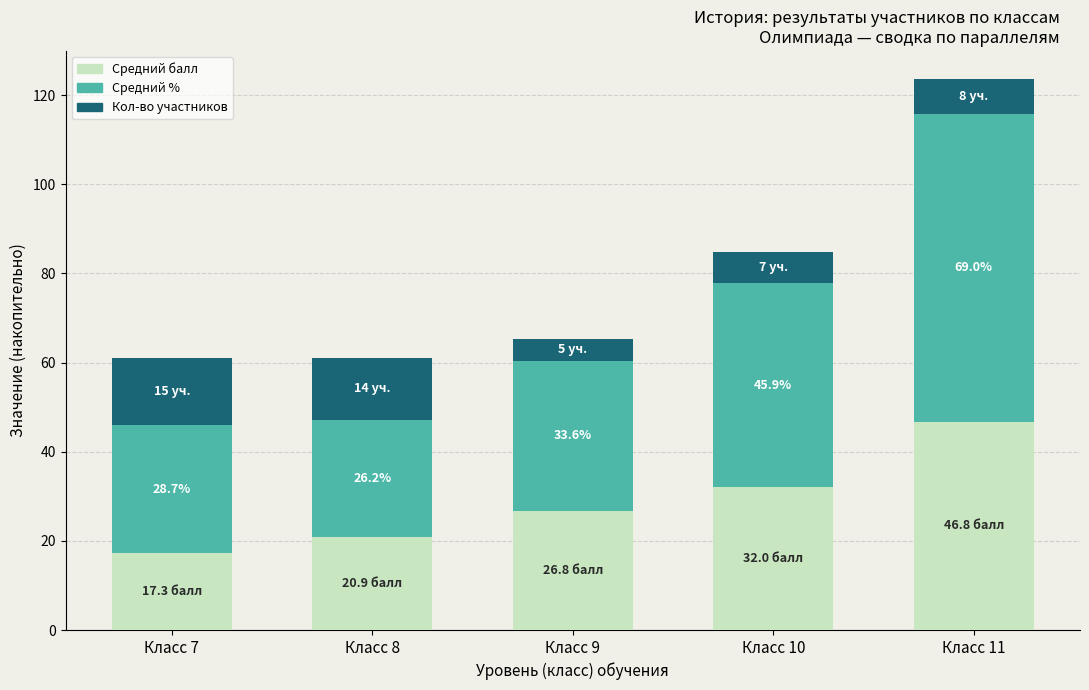

The value of Средний балл at Класс 7 is 17.3. True or false?

True